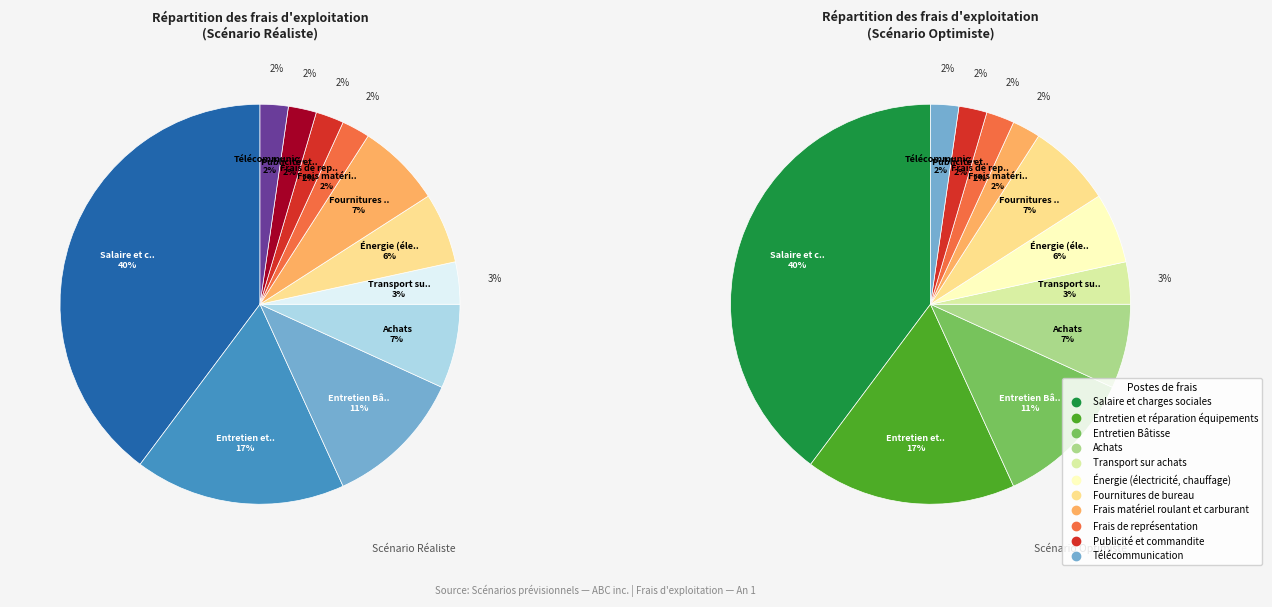

What percentage is the Salaire et charges sociales slice, to the nearest percent?

40%